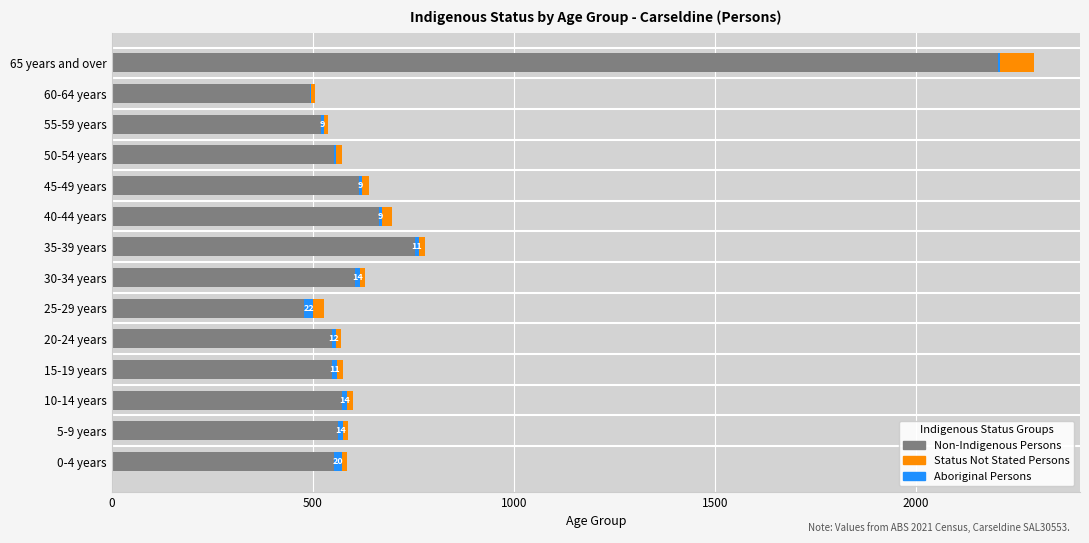

How many series are shown in this chart?

3